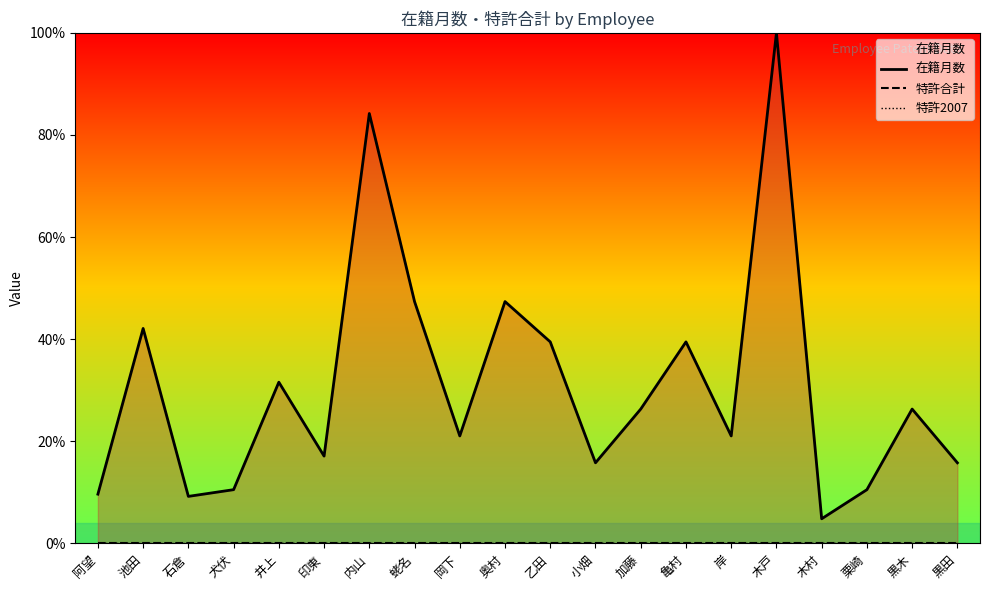

True or false: 在籍月数 and 特許2007 cross at least once.

False